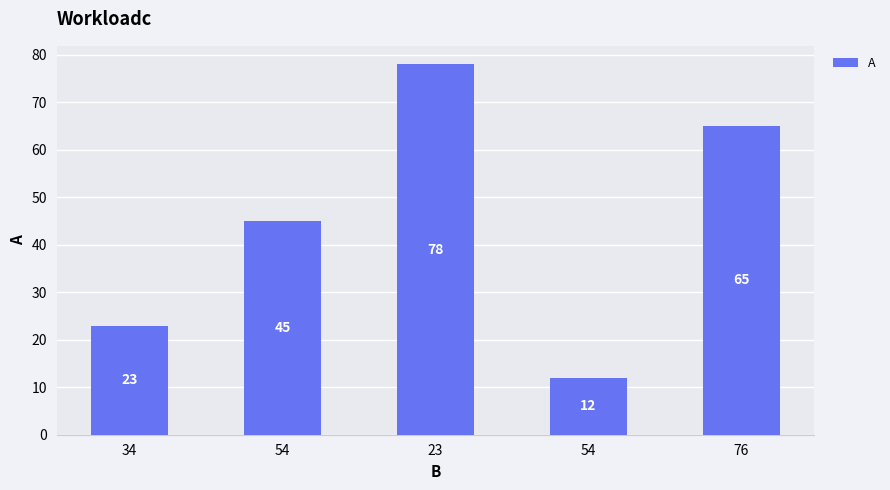

Is it true that the value at 34 is 34?

False